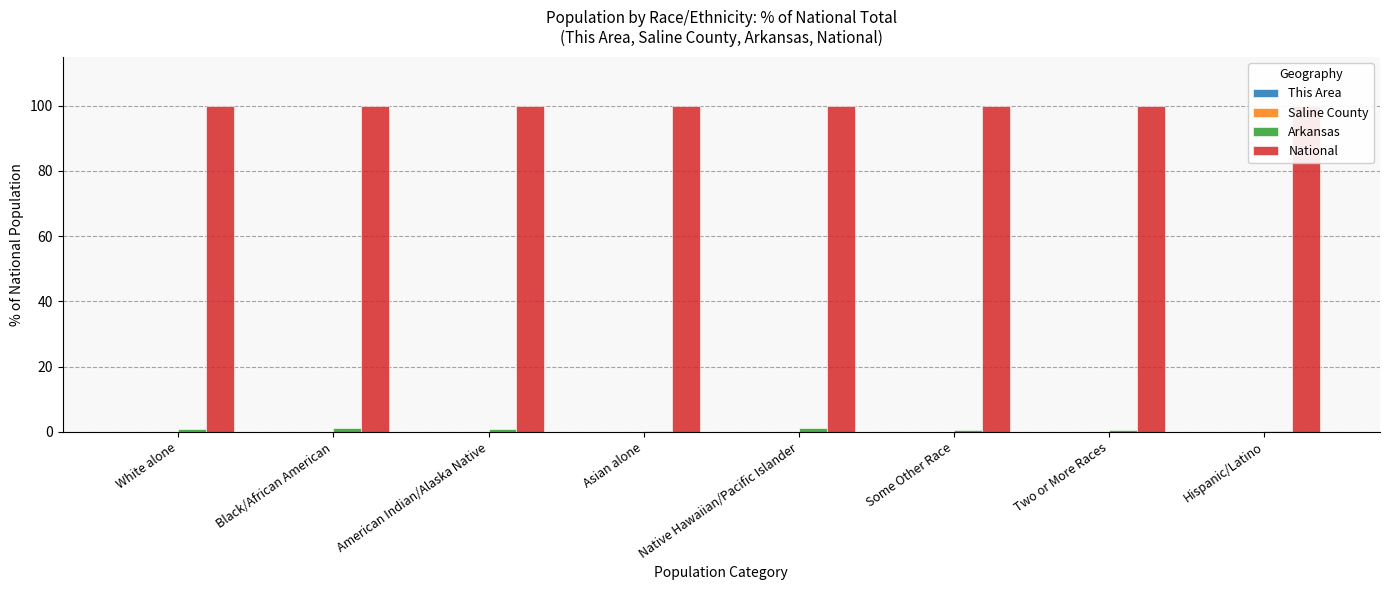

Is the value of Arkansas at Two or More Races greater than the value of National at Some Other Race?

No